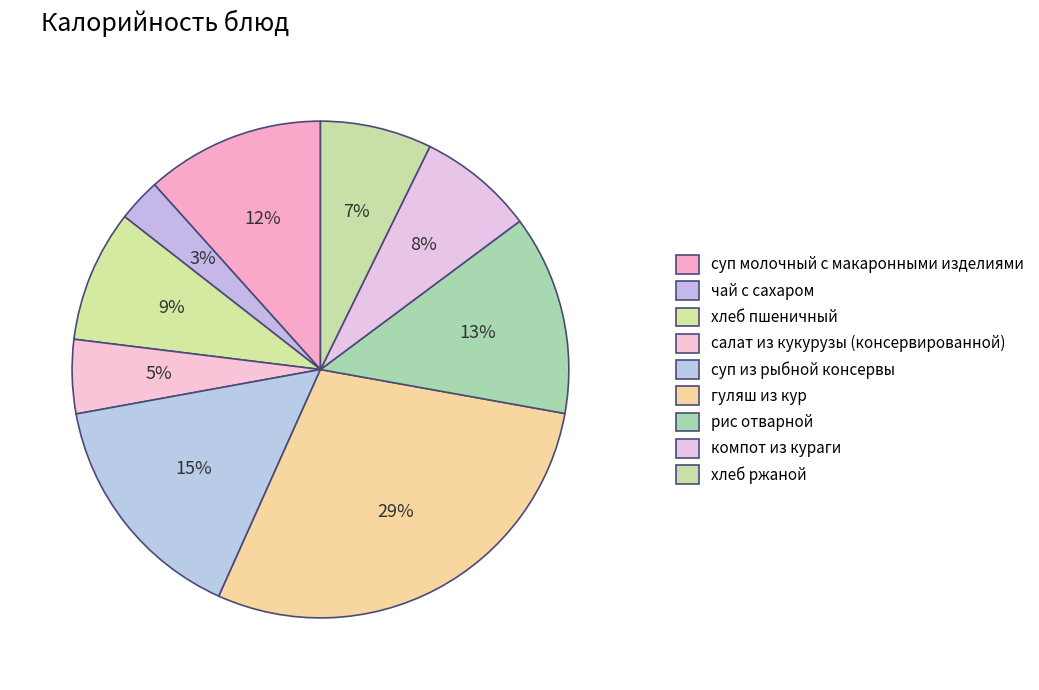

What percentage is NOT represented by хлеб ржаной?

92.7%